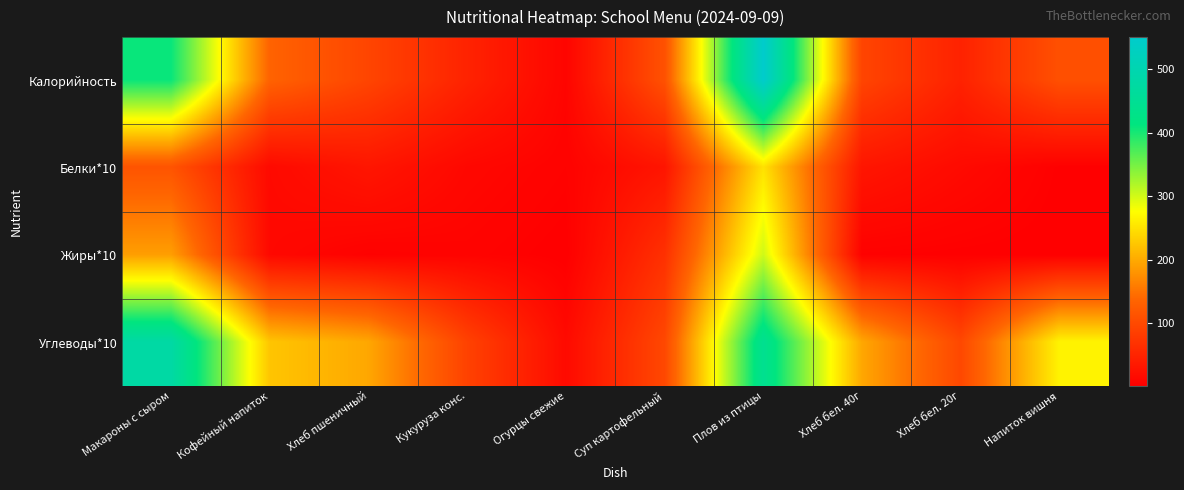

Which series has the largest range (max minus min)?

Калорийность